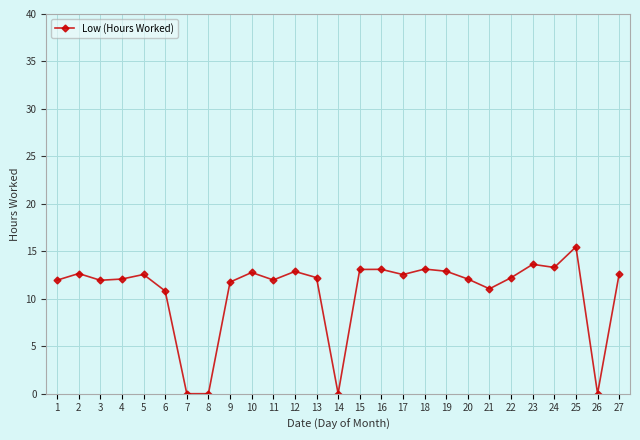

What is the value of the 4th point from the left?

12.1